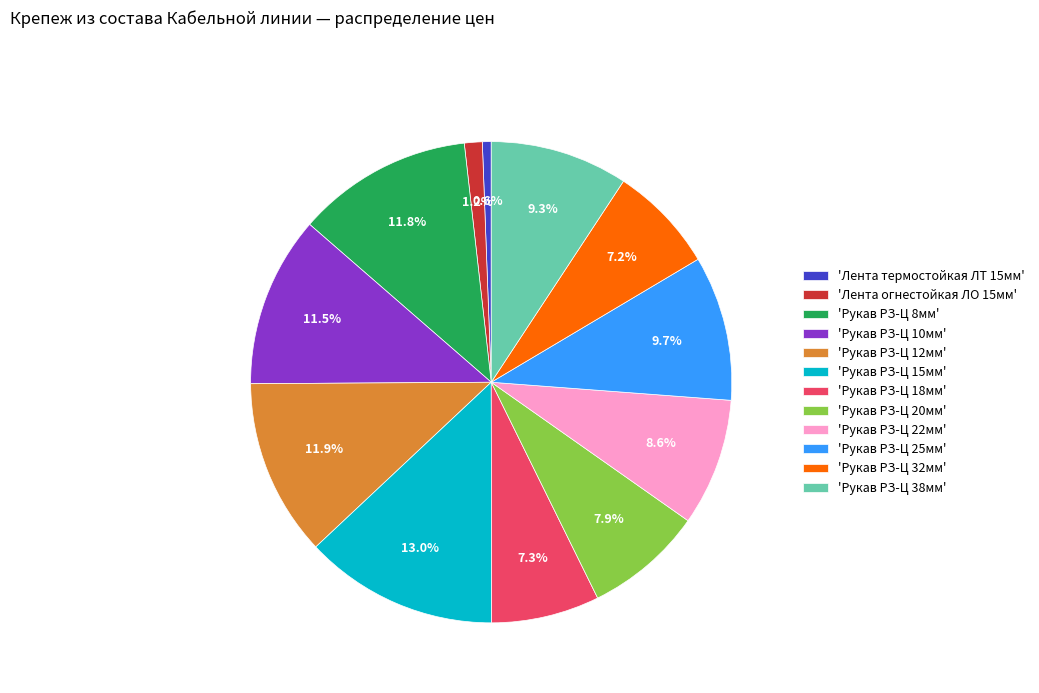

Do 'Рукав РЗ-Ц 25мм' and 'Рукав РЗ-Ц 10мм' together represent more than half of the pie?

No